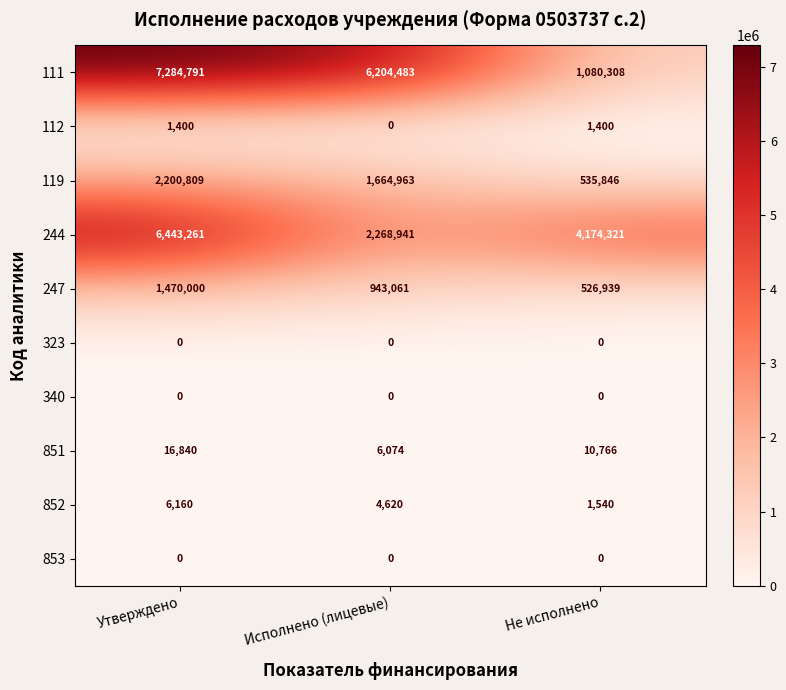

What is the difference between the 852 values at Исполнено (лицевые) and Утверждено?

1540